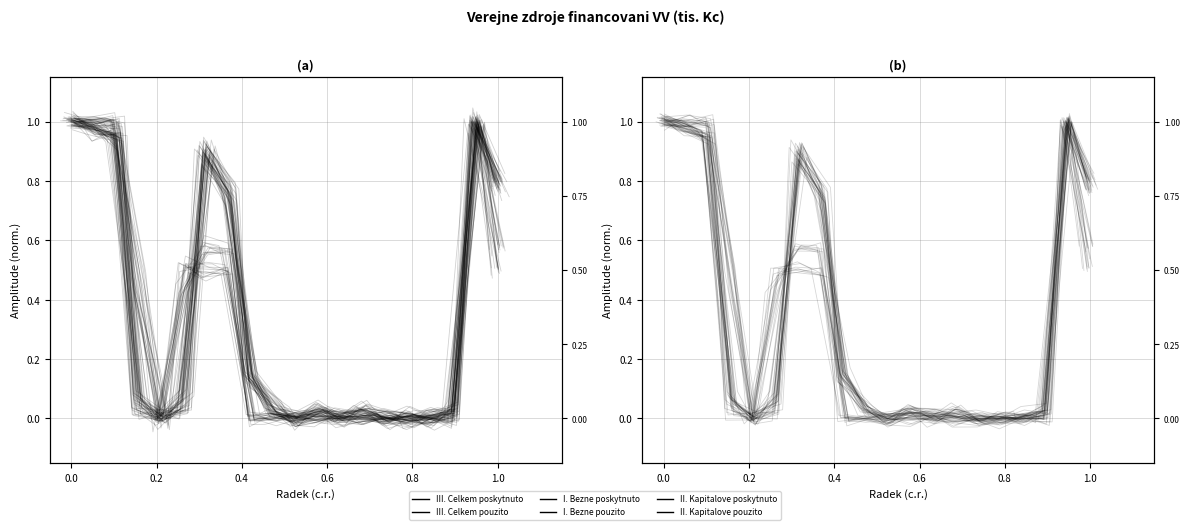

True or false: III. Celkem poskytnuto has a value of -0.0 at 16.

False